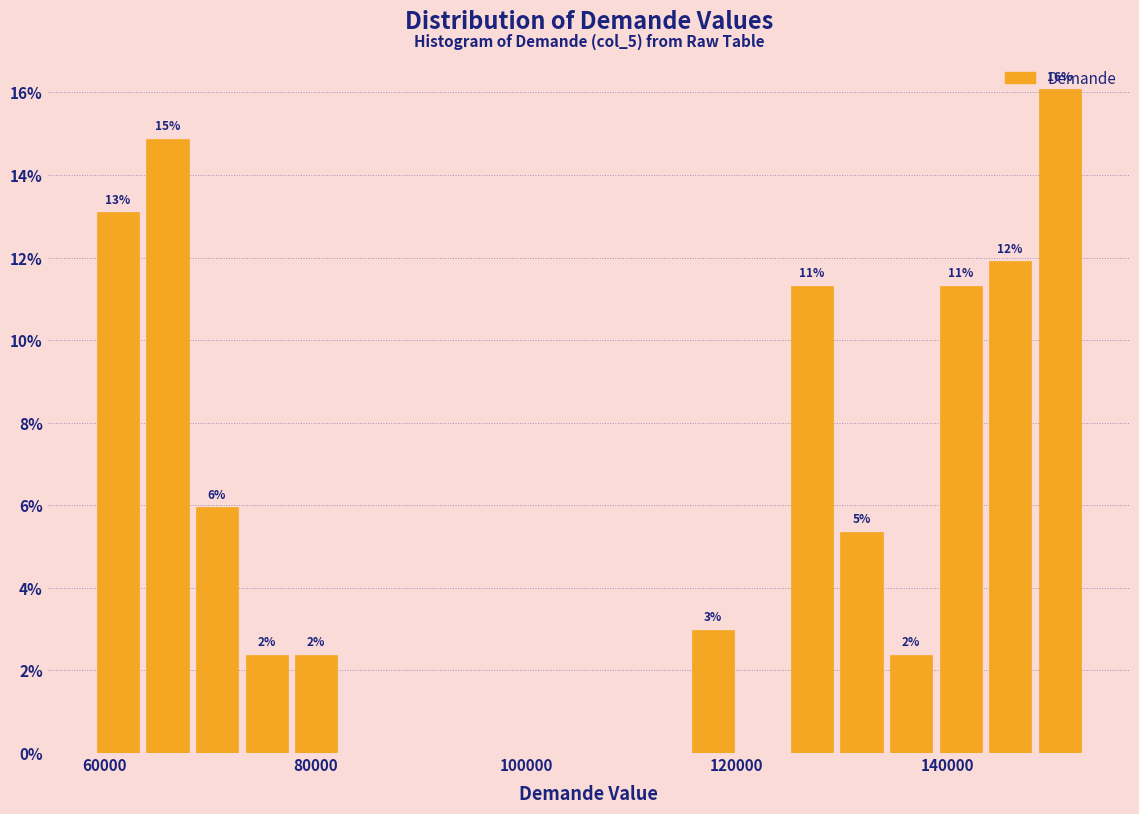

Read against the x-axis, roughly where is the centre of the tallest bar?

150000